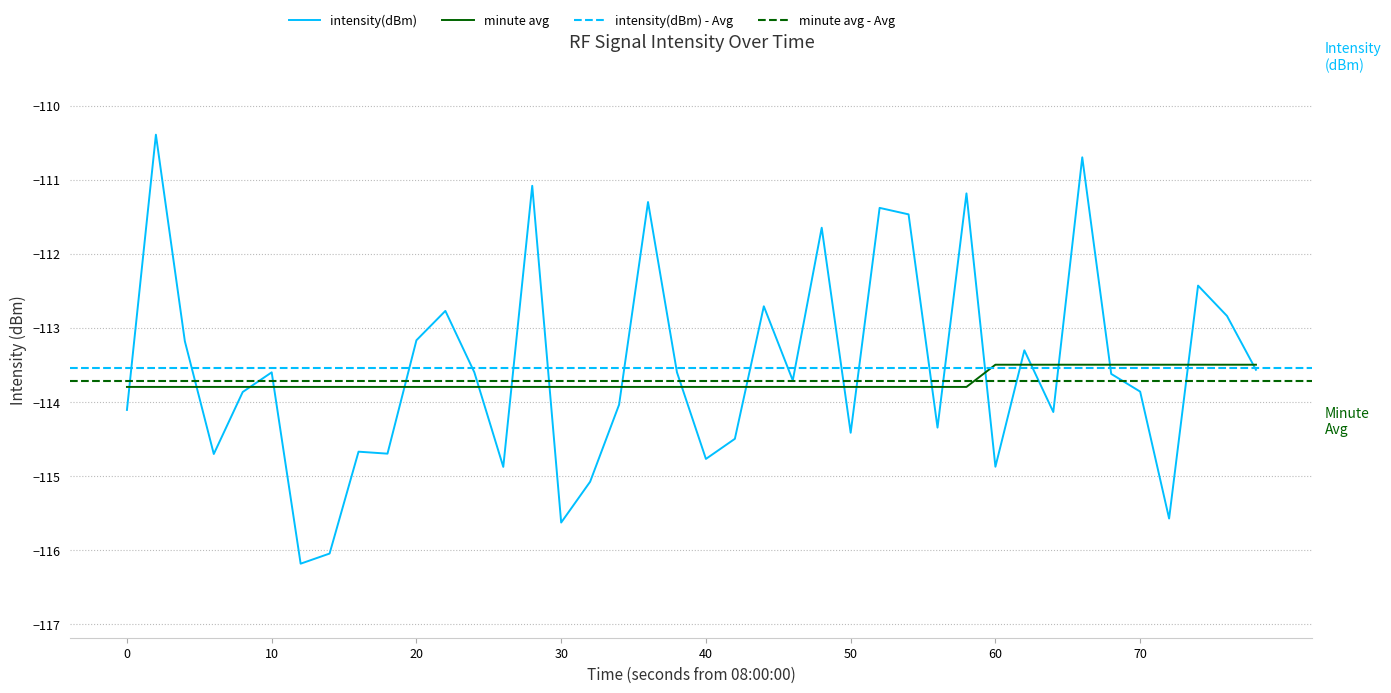

The value of intensity(dBm) at 70 is -158.1. True or false?

False